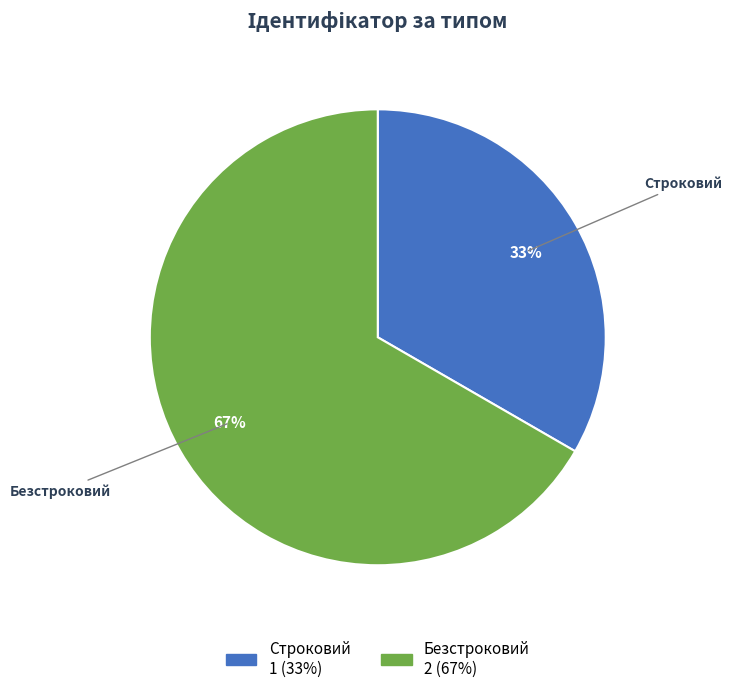

To the nearest percent, what is the average slice percentage?

50%